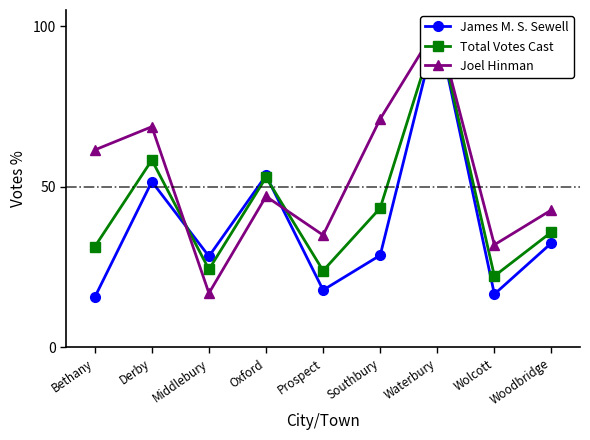

Which series has the largest total across all categories?

Joel Hinman